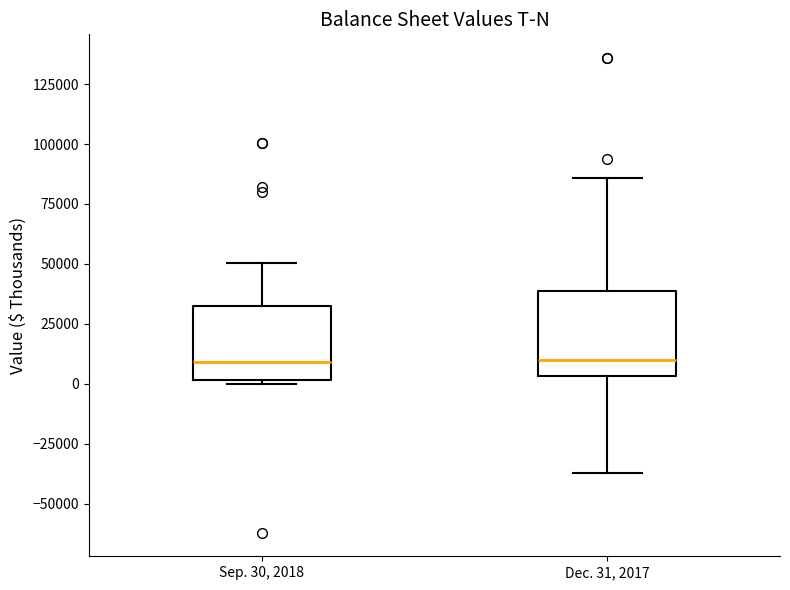

Reading left to right, transcribe this box plot: for each box, give where its median line is, the range the box spans, and where its two whiskers end, as read against the y-axis. The values are not printed on the chart, so give them approximately, as read against the axis.

Sep. 30, 2018: median 10000, box 0 to 30000, whiskers 0 (just below the box's lower edge) to 50000
Dec. 31, 2017: median 10000, box 5000 to 40000, whiskers -35000 to 85000